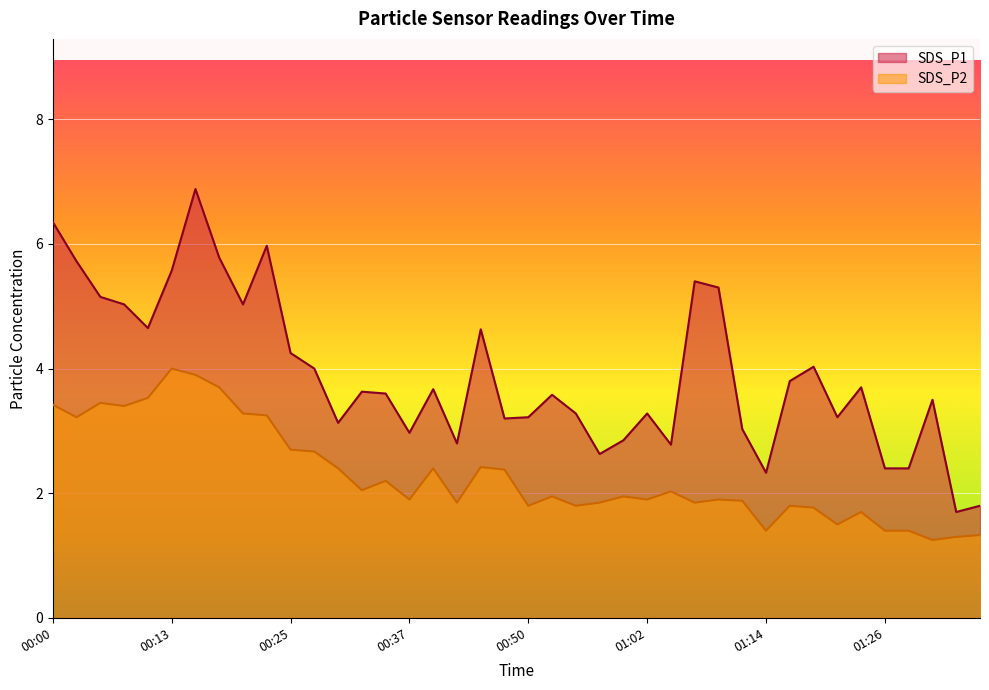

Which category has the highest value across all series?

00:15